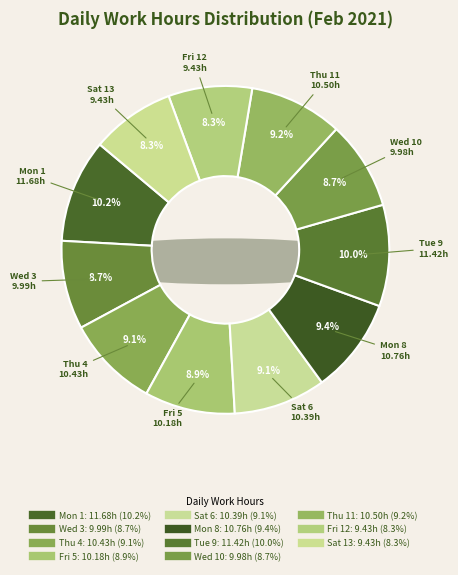

To the nearest percent, what is the combined percentage of Thu 4 and Fri 12?

17%